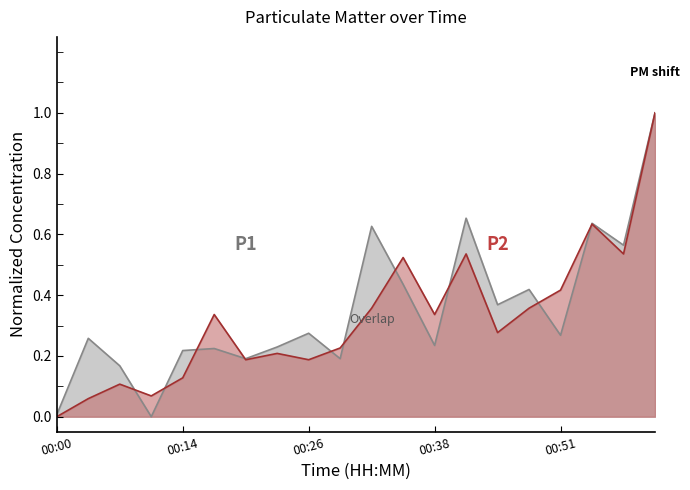

How many lines are shown in the chart?

2